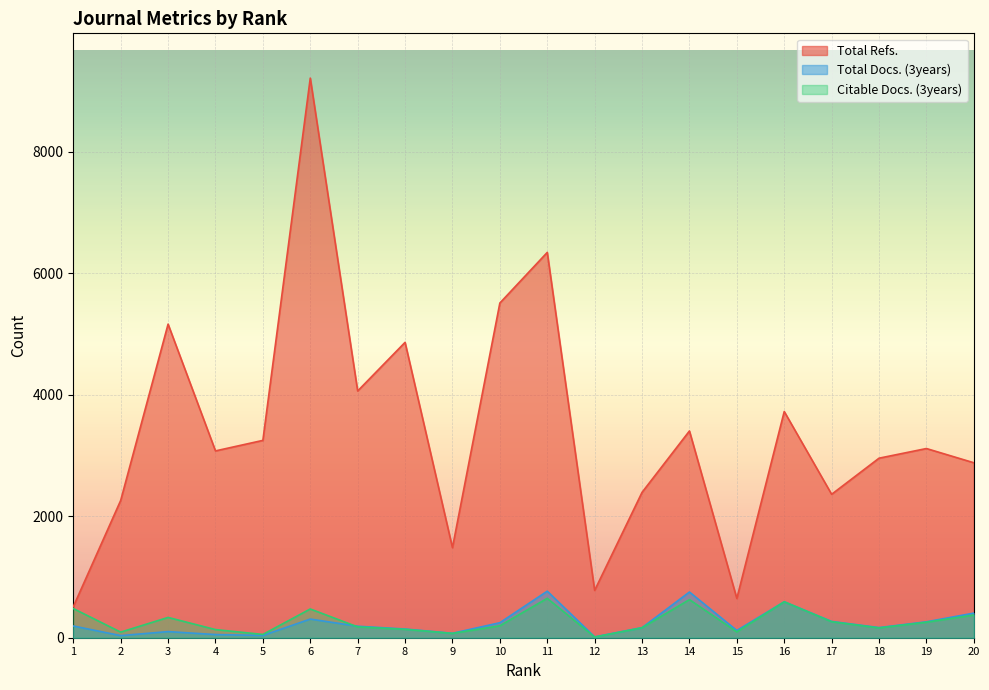

At how many categories does at least one series exceed 6781?

1